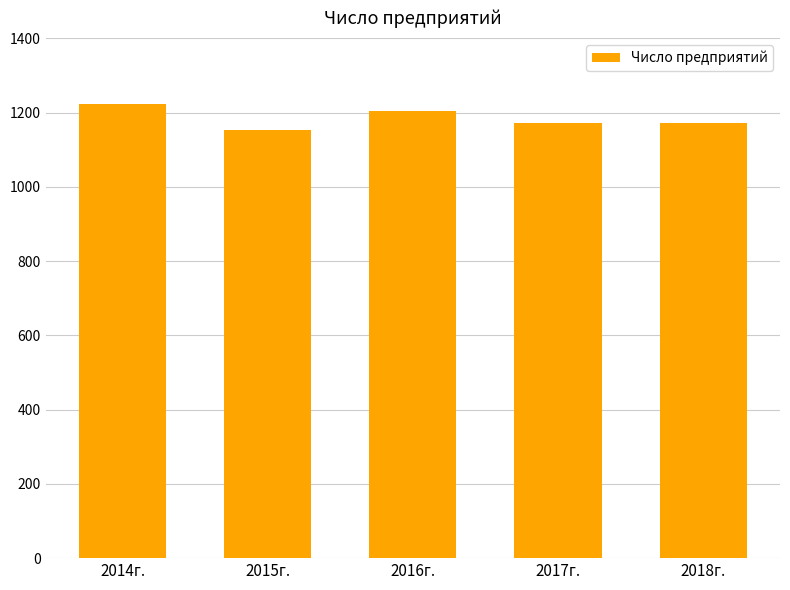

What is the change in value from 2014г. to 2018г.?

-50